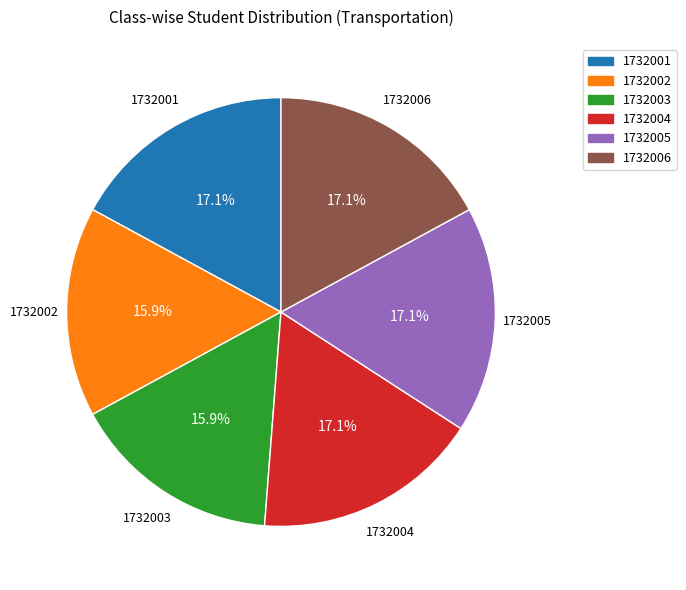

Does 1732005 represent more than half of the total?

No